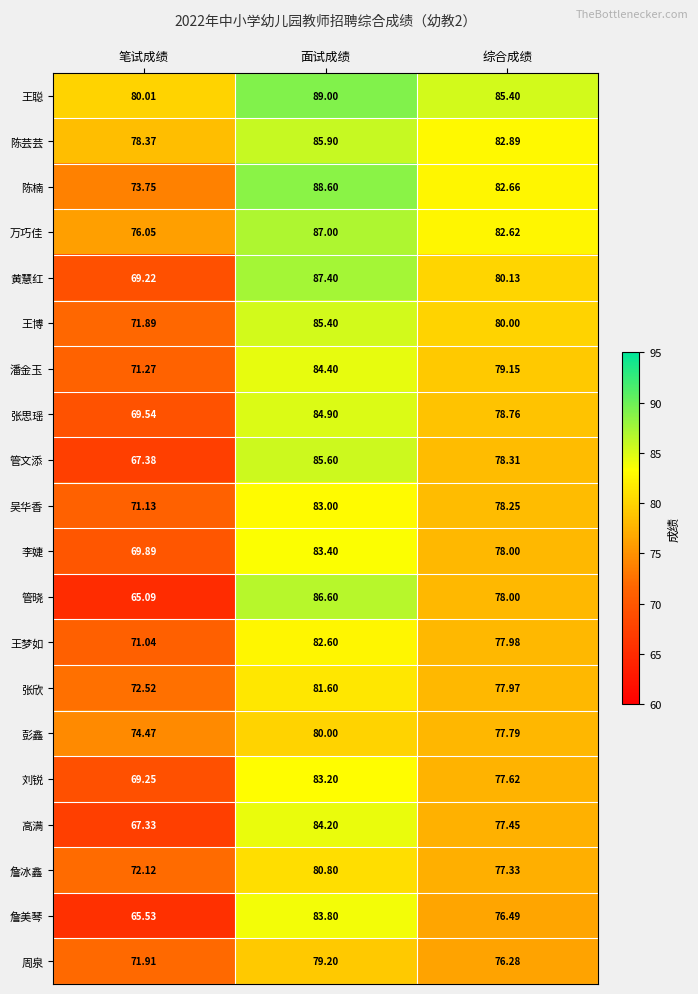

Rank the series by their maximum value, from highest to lowest.

王聪, 陈楠, 黄慧红, 万巧佳, 管晓, 陈芸芸, 管文添, 王博, 张思瑶, 潘金玉, 高满, 詹美琴, 李婕, 刘锐, 吴华香, 王梦如, 张欣, 詹冰鑫, 彭鑫, 周泉